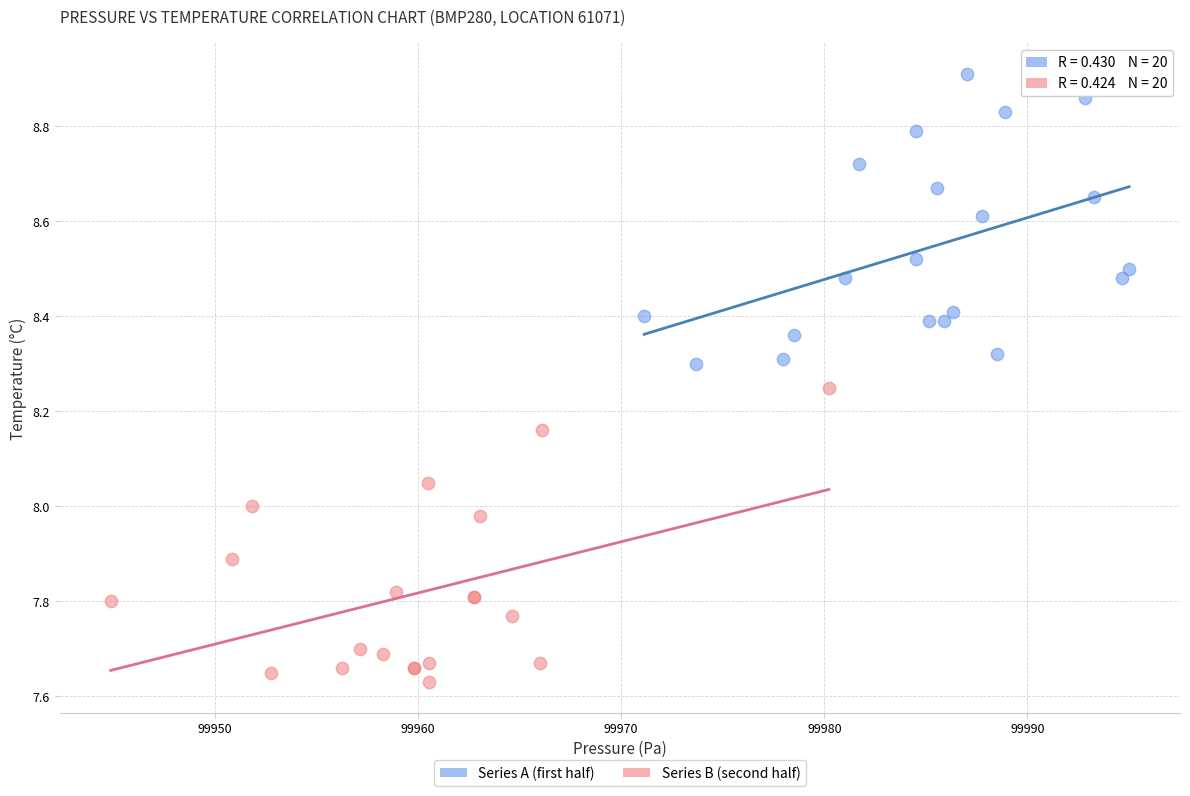

What are all the series names shown in the legend?

Series A (first half), Series B (second half)